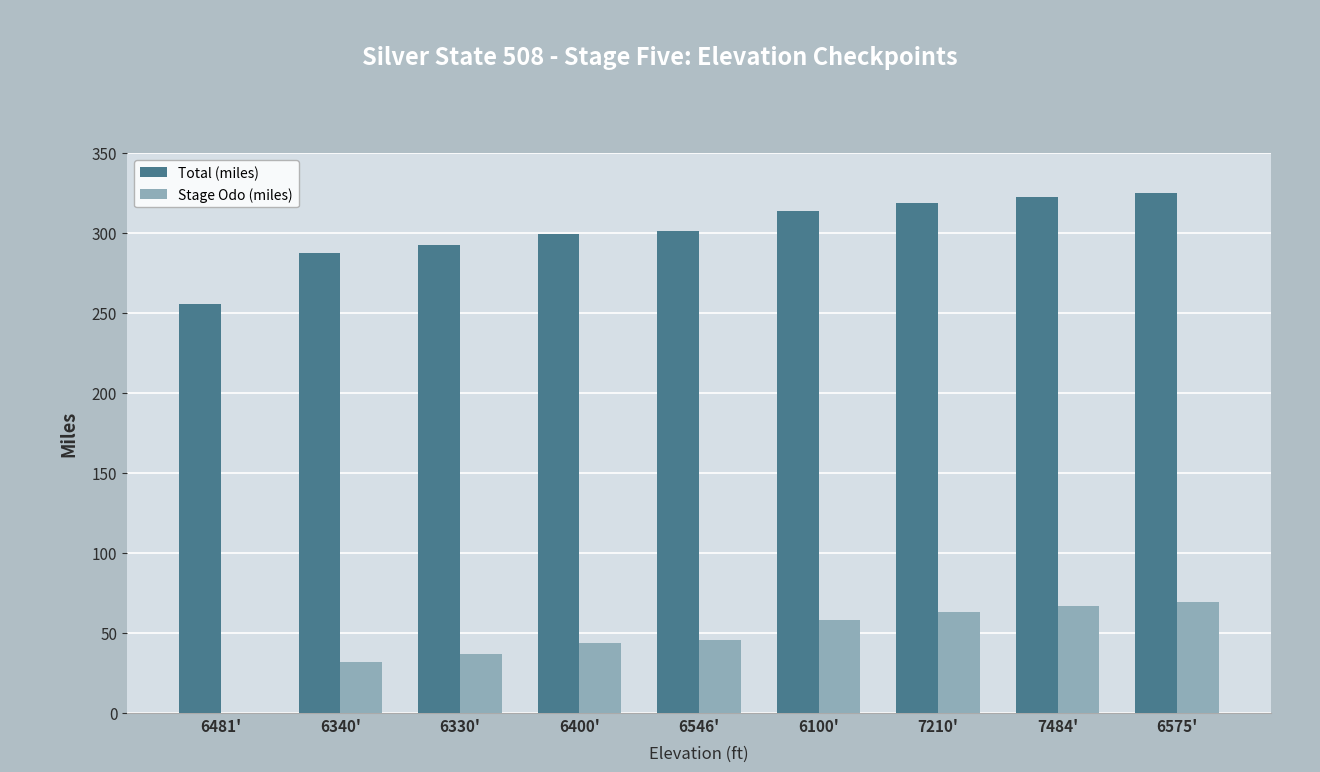

Count the number of data series in this chart.

2